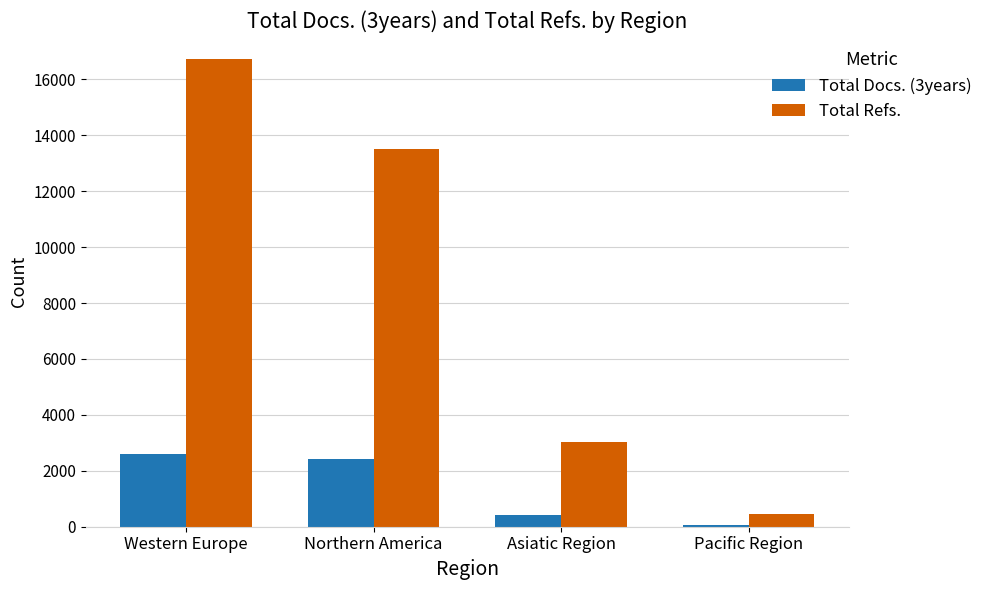

Reading left to right, transcribe all the data shown in this chart.

Total Docs. (3years): Western Europe=2598	Northern America=2431	Asiatic Region=412	Pacific Region=46
Total Refs.: Western Europe=16717	Northern America=13503	Asiatic Region=3042	Pacific Region=441